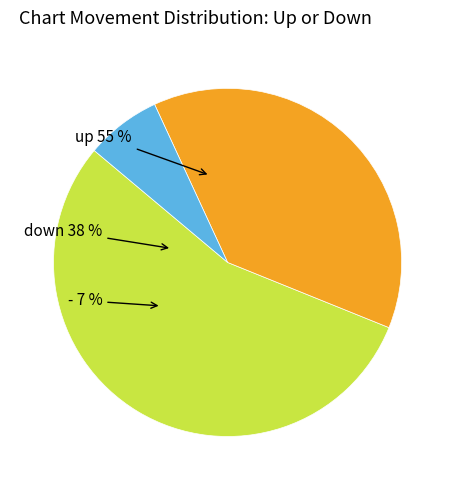

Does down account for over 50% of the chart?

No